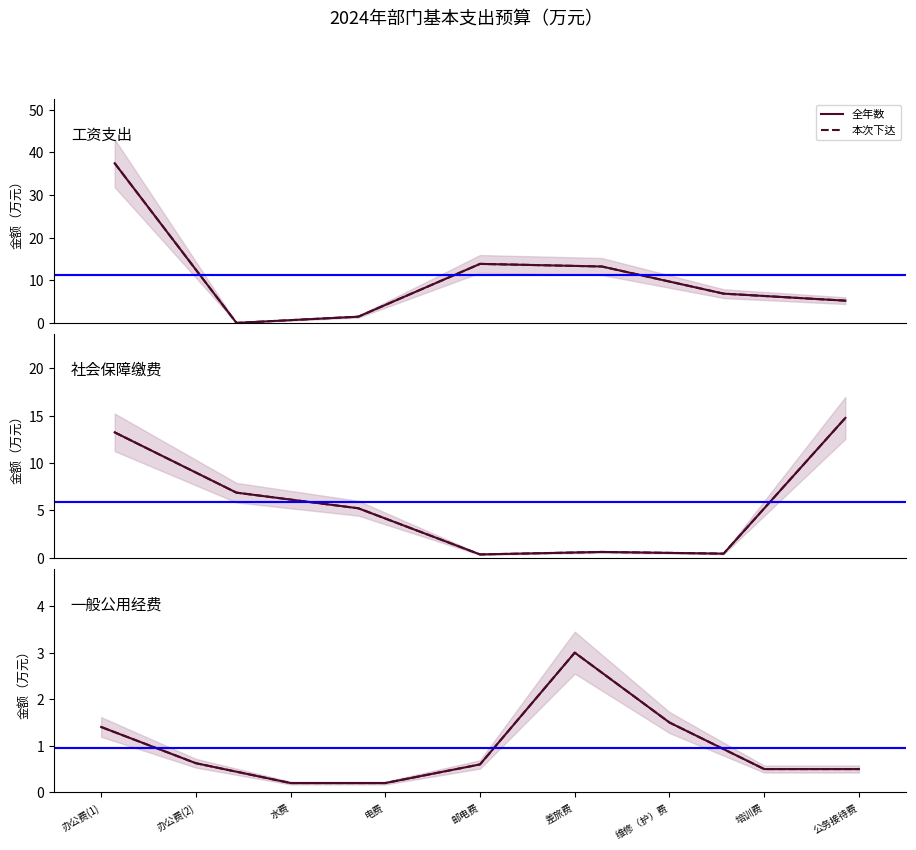

True or false: 全年数 and 本次下达 intersect in this chart.

False